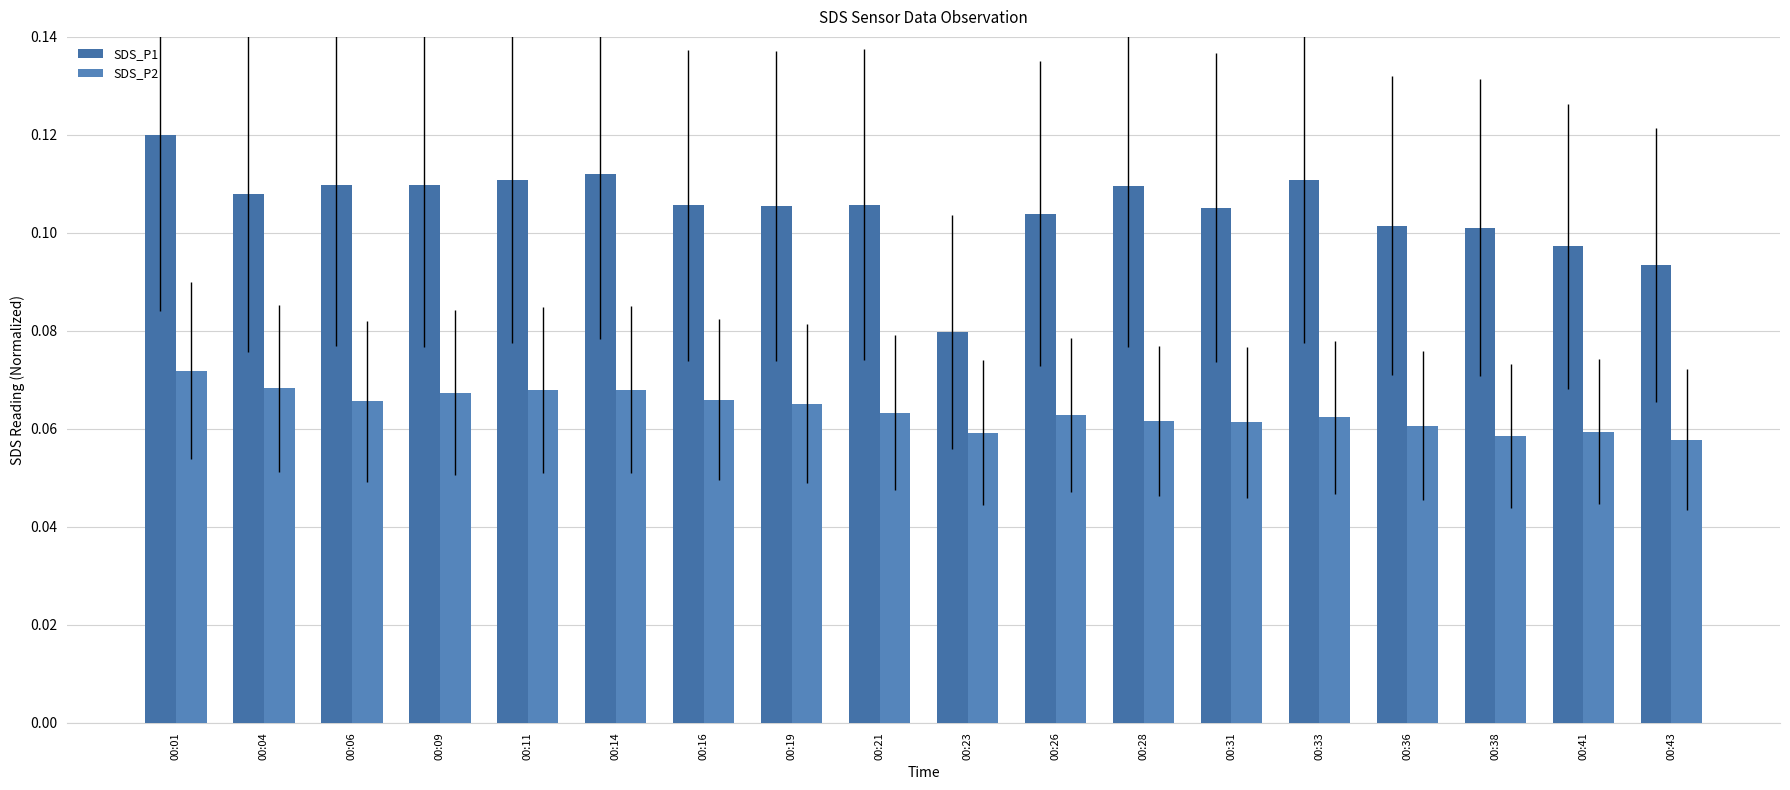

Rank the categories by SDS_P1 value from lowest to highest.

00:23, 00:43, 00:41, 00:38, 00:36, 00:26, 00:31, 00:19, 00:16, 00:21, 00:04, 00:28, 00:09, 00:06, 00:33, 00:11, 00:14, 00:01